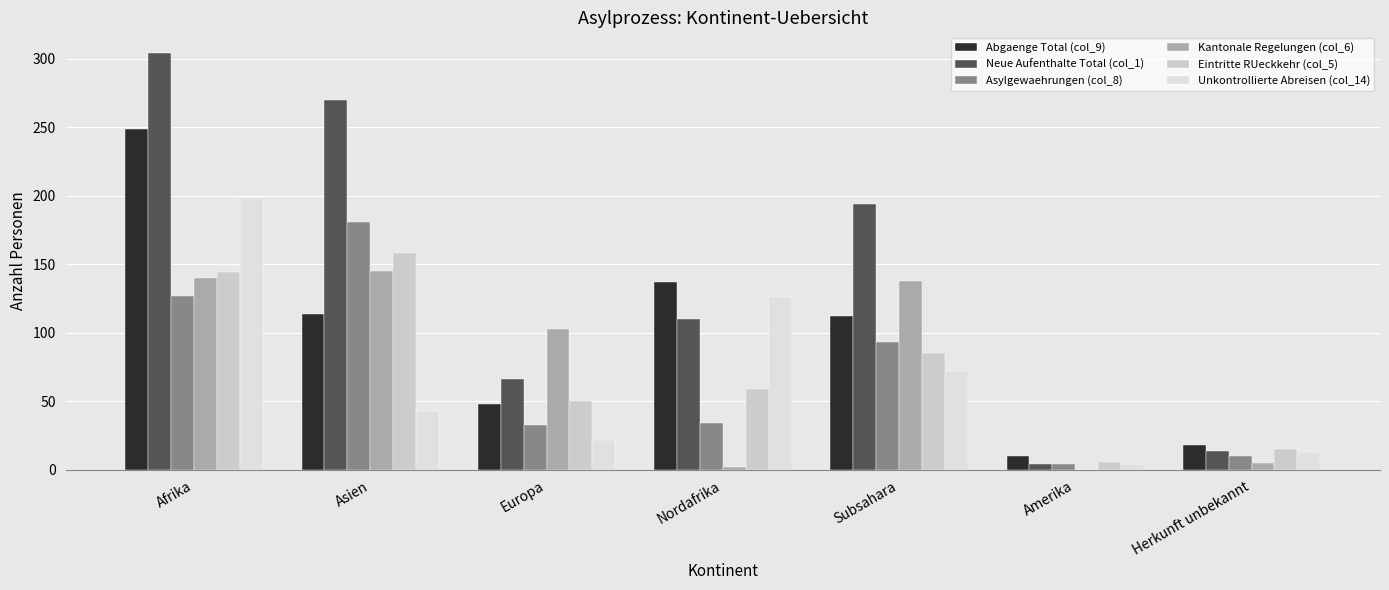

Which series has the largest total across all categories?

Neue Aufenthalte Total (col_1)